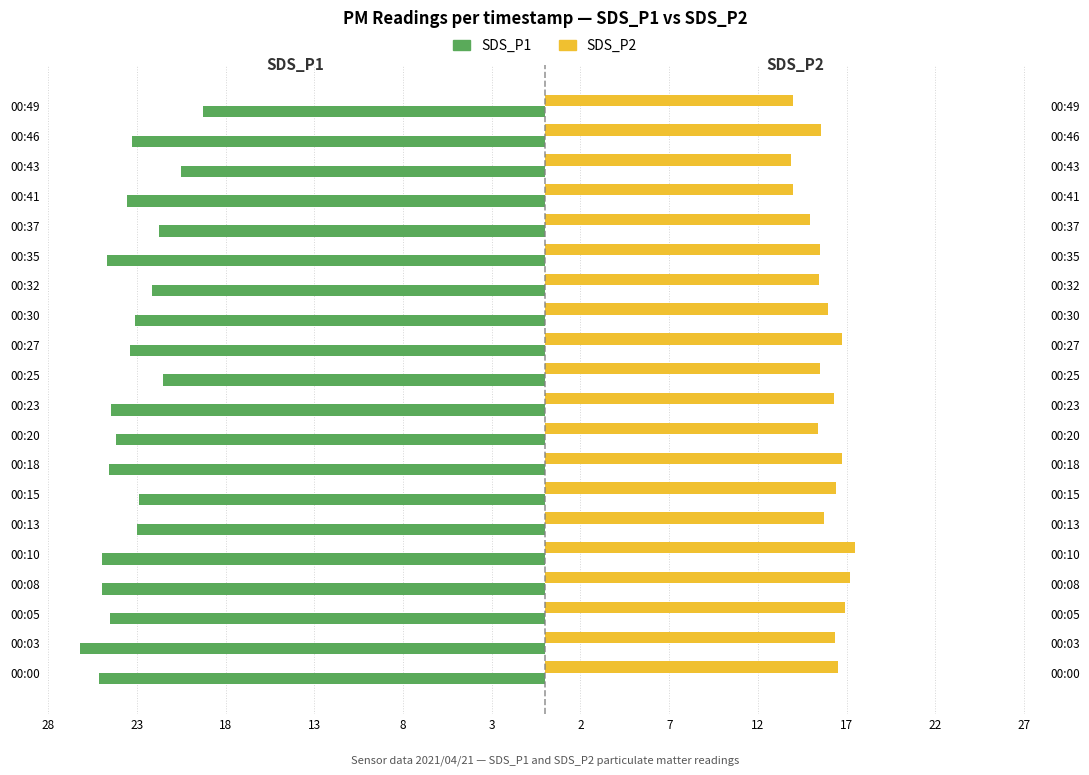

At how many categories does at least one series exceed 11?

20